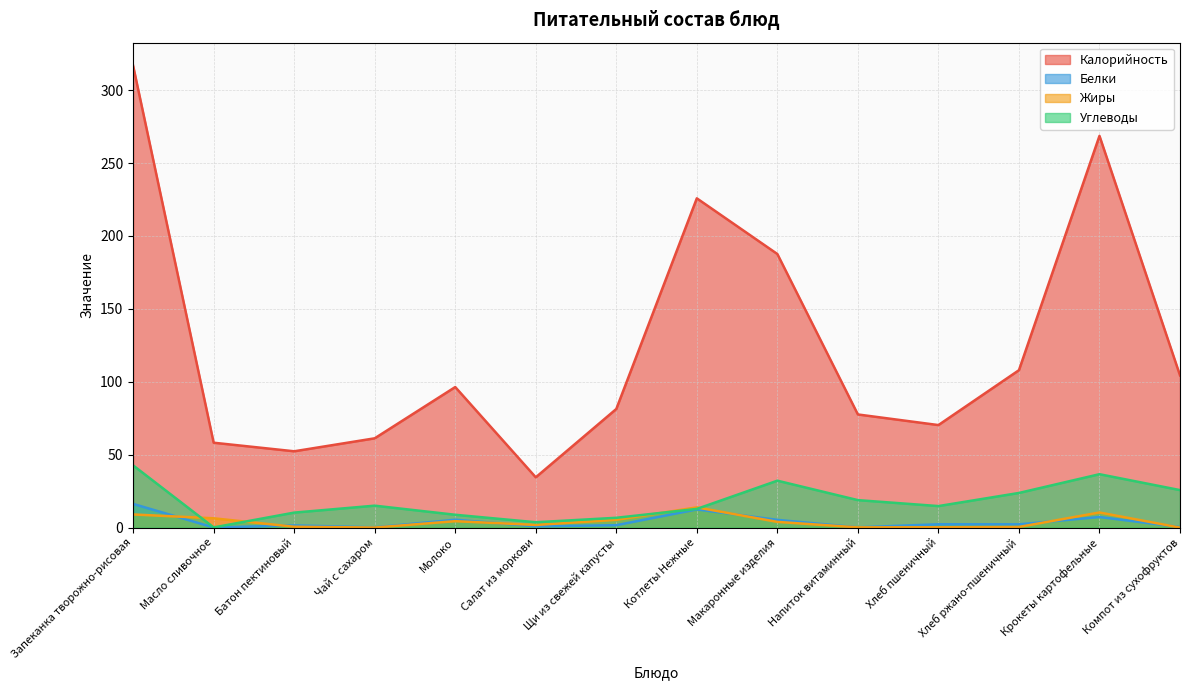

Does the chart display data point markers on the line(s)?

No